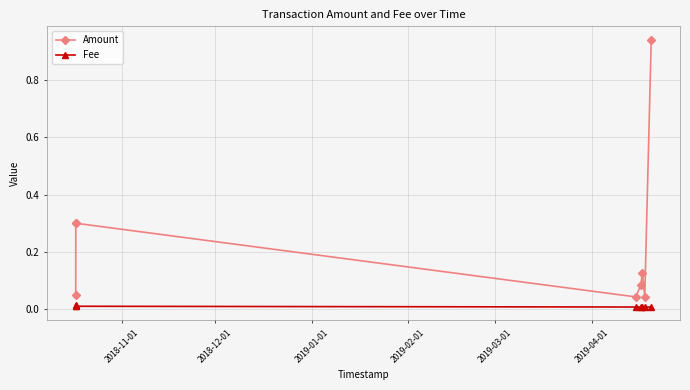

What is the value of the Amount point at the 3rd from the left?

0.3